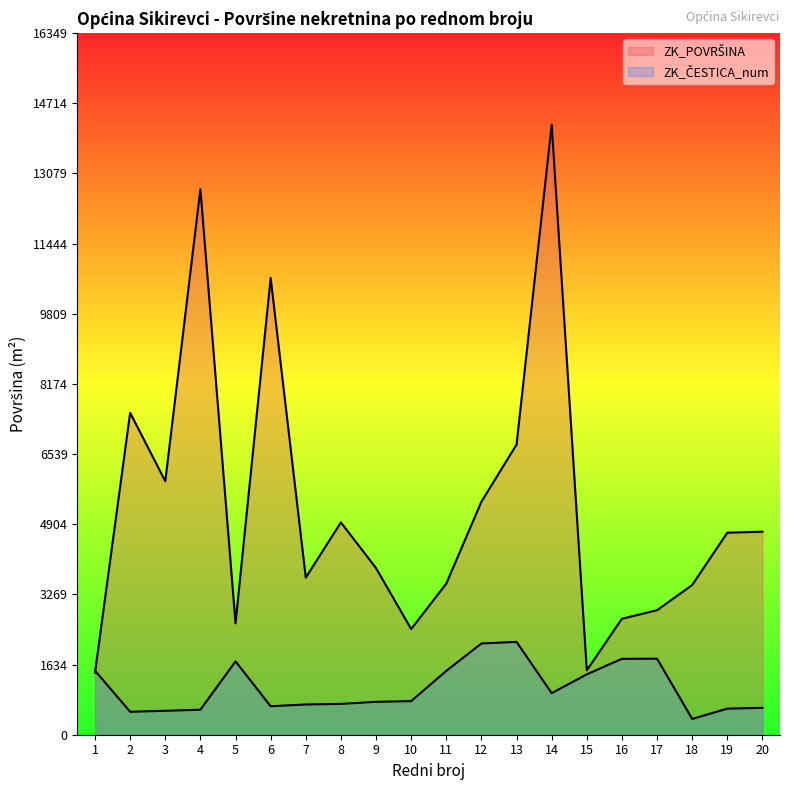

How many data points does each series have?

20